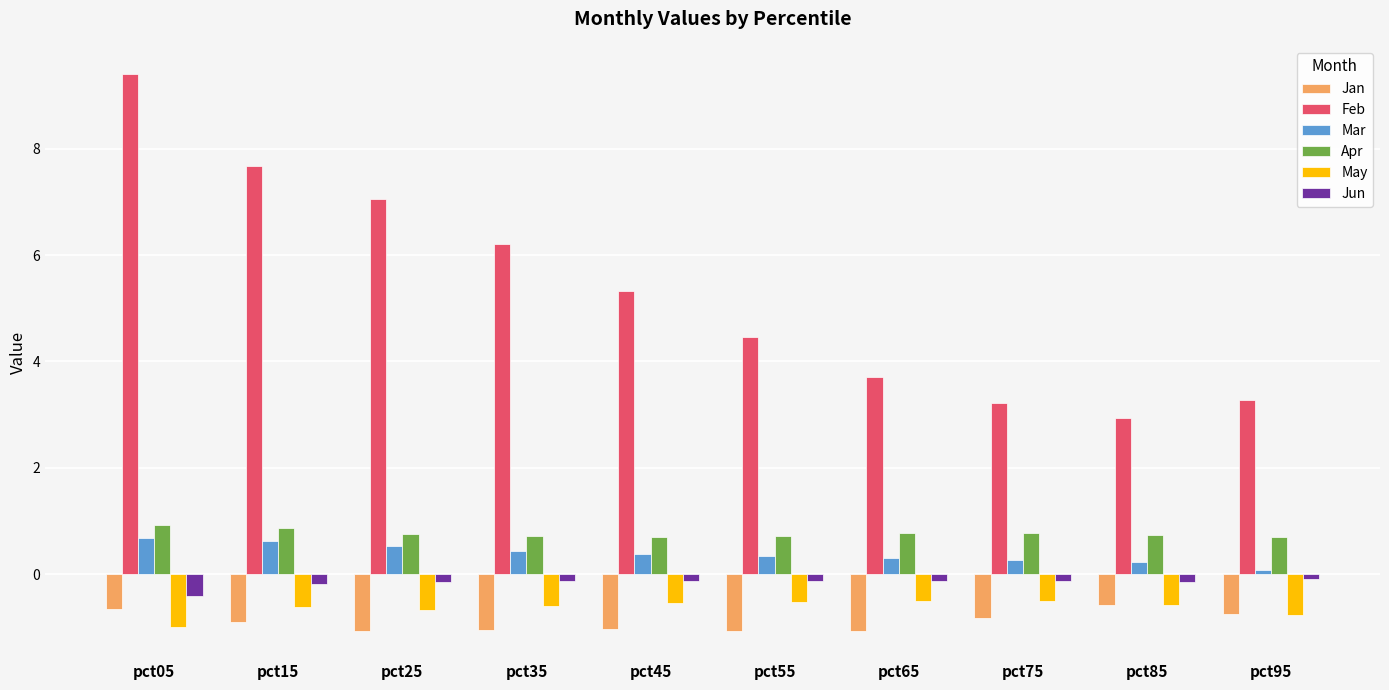

What value does the Feb series have at pct95?

3.3